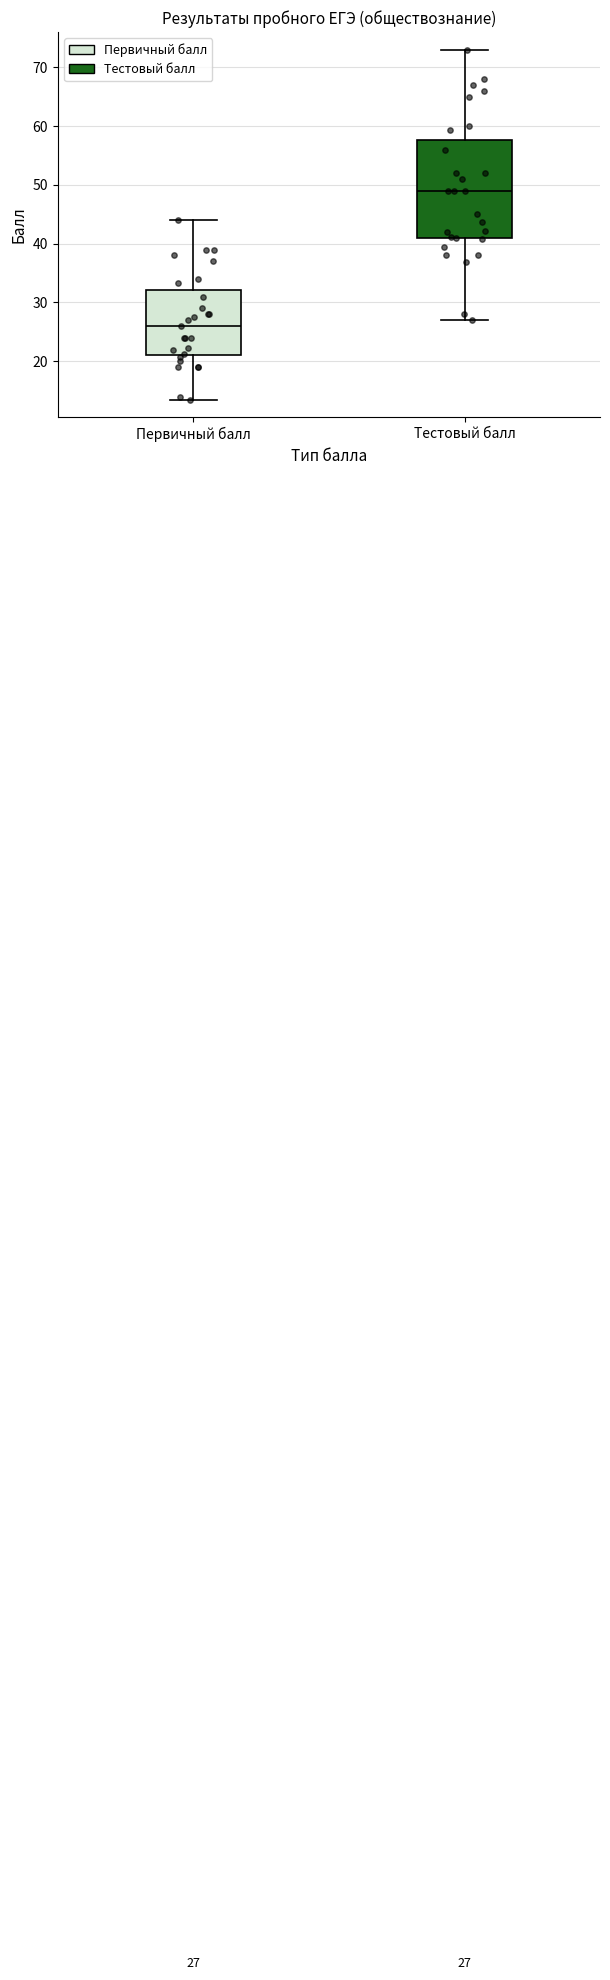

Which box is the tallest, from its lower edge to its upper edge?

Тестовый балл